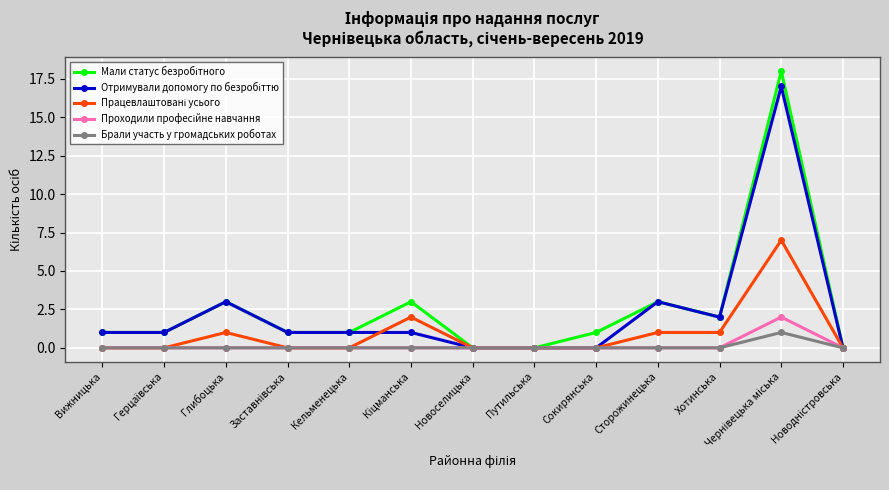

Count the Брали участь у громадських роботах values in the range 0 to 1.

13